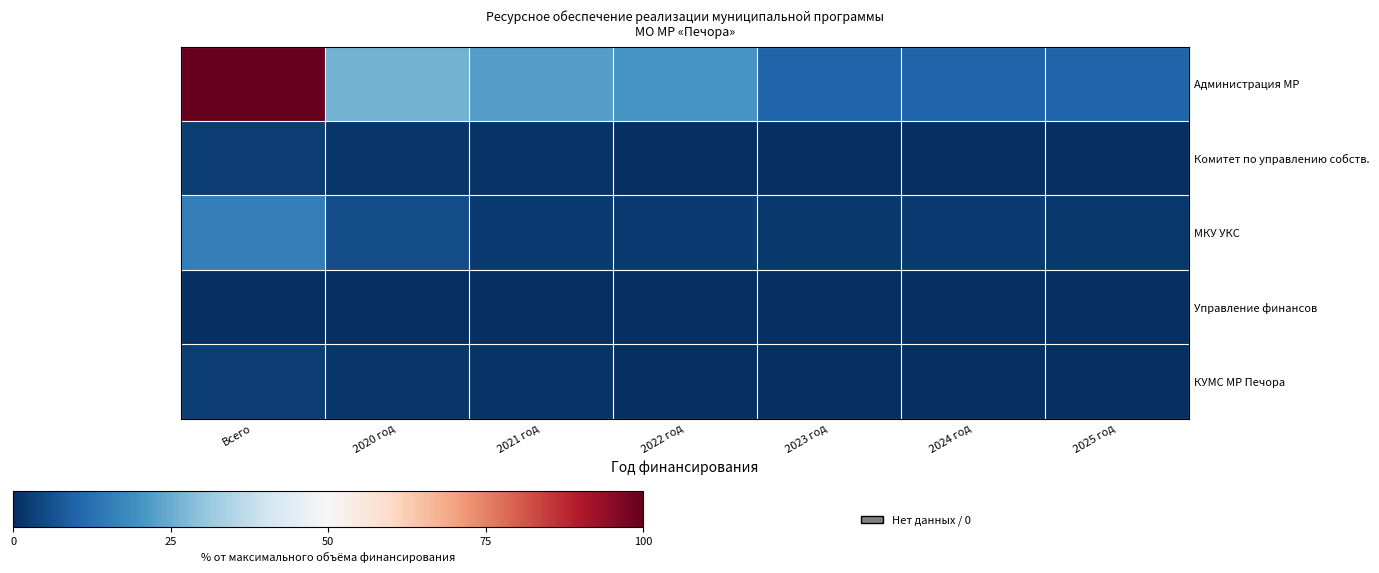

At which category is the sum across all series the highest?

Всего